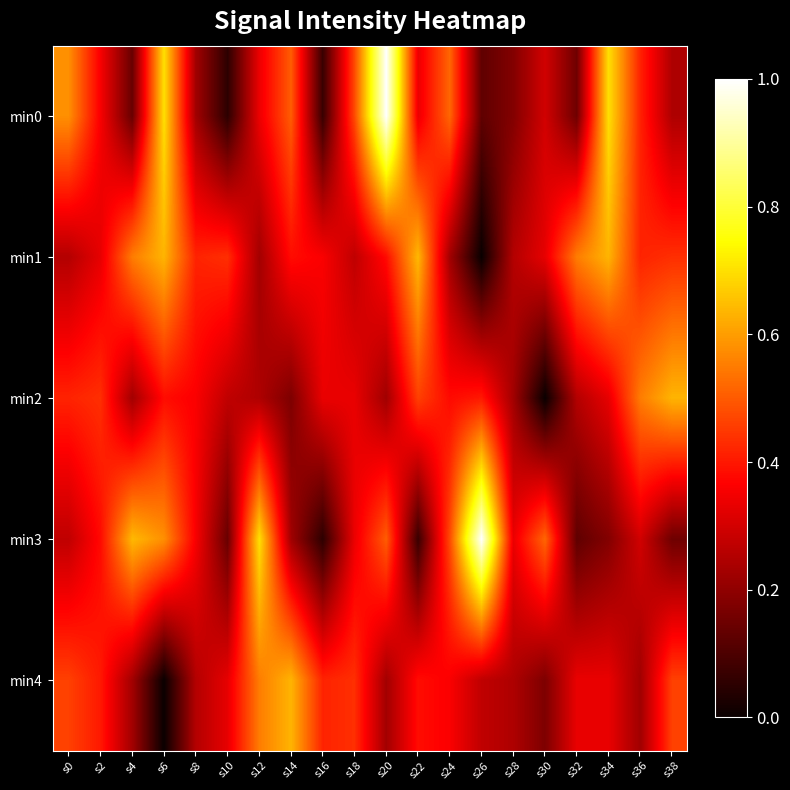

What is the maximum value shown in the chart?

1.0